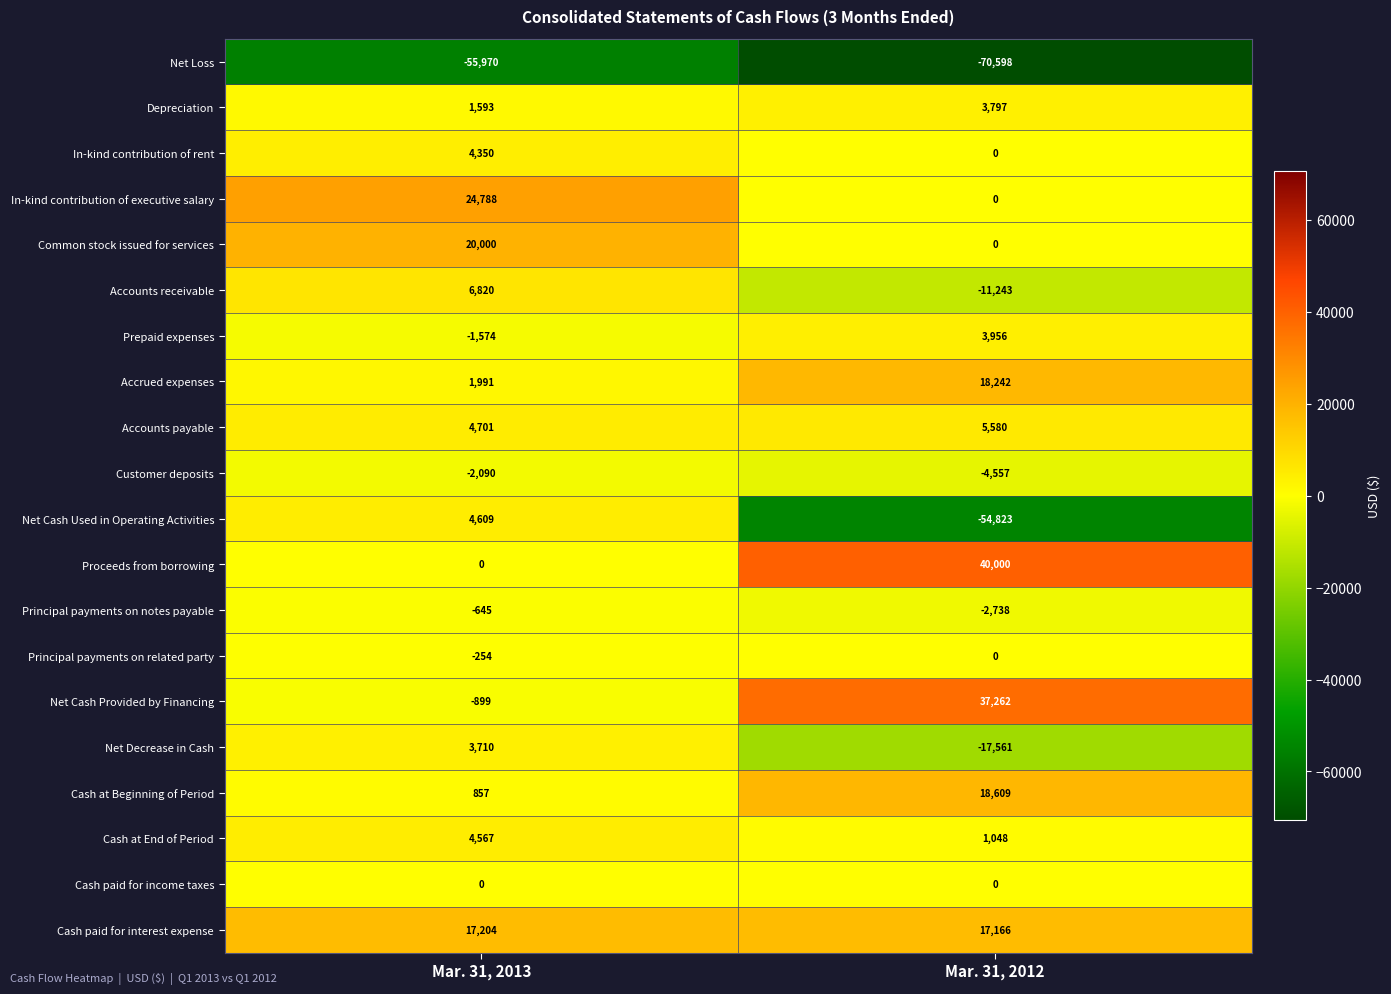

Read the Accounts payable value at Mar. 31, 2012.

5580